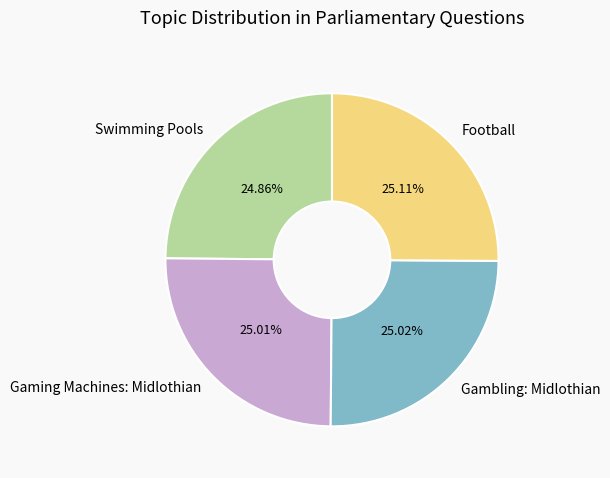

Does Gaming Machines: Midlothian account for over 50% of the chart?

No